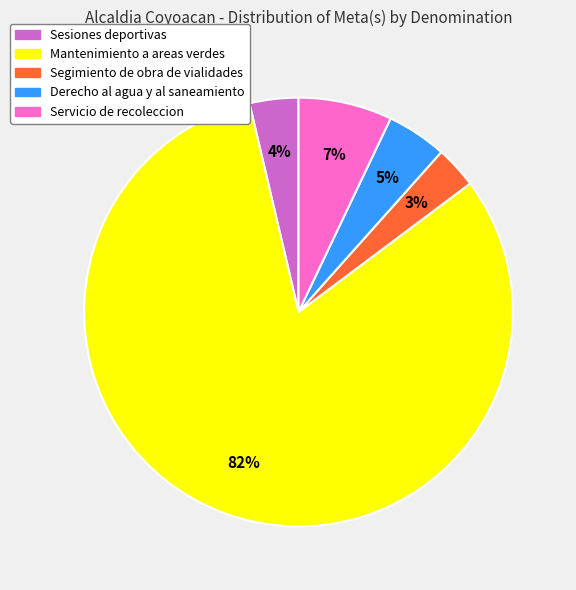

How many segments does this pie chart have?

5